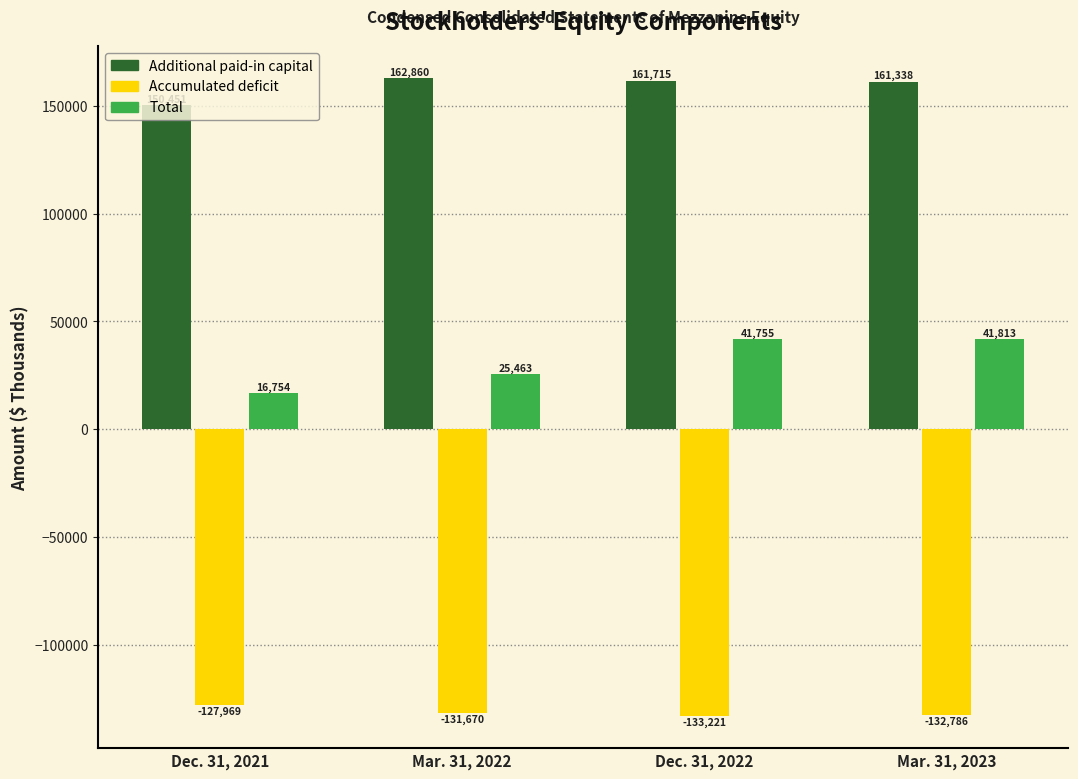

What is the difference between the maximum and minimum values in the Accumulated deficit series?

5252